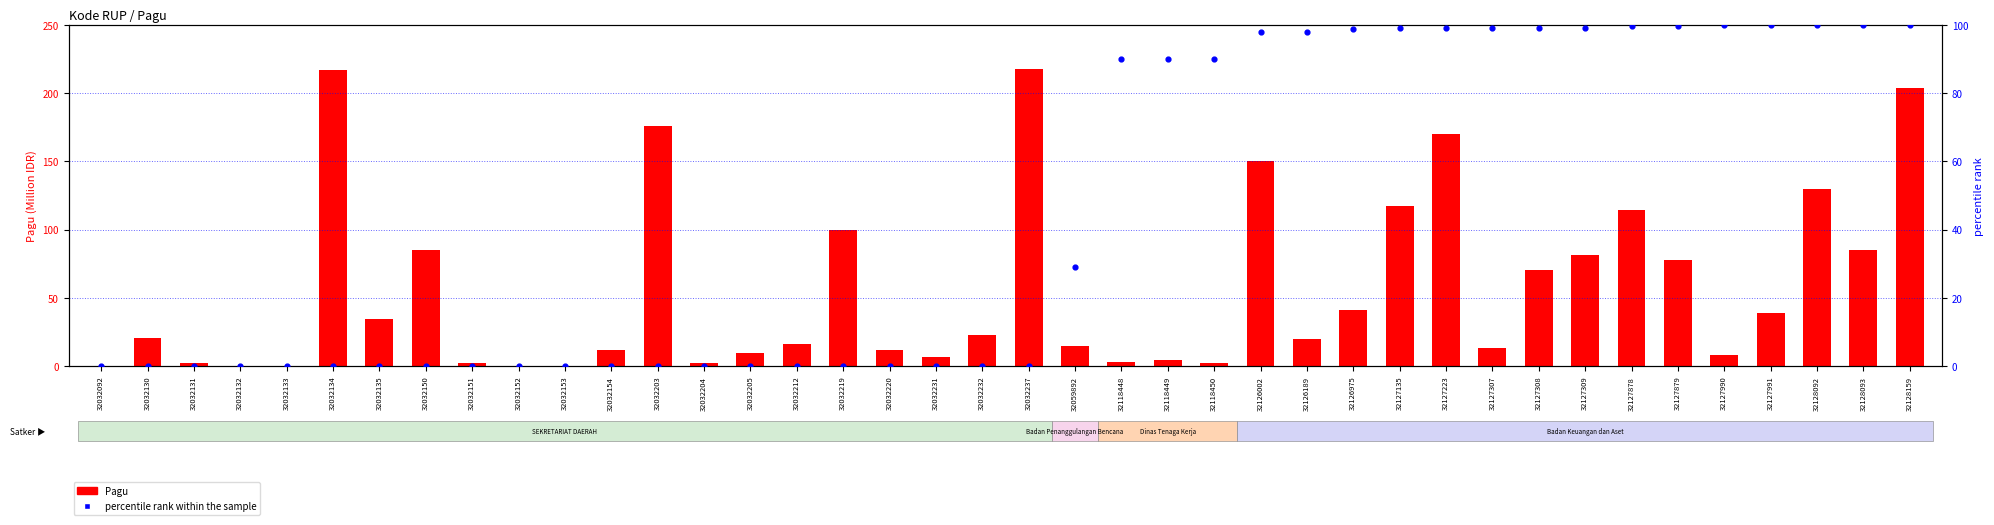

Which series contains the lowest Y value?

percentile rank within the sample